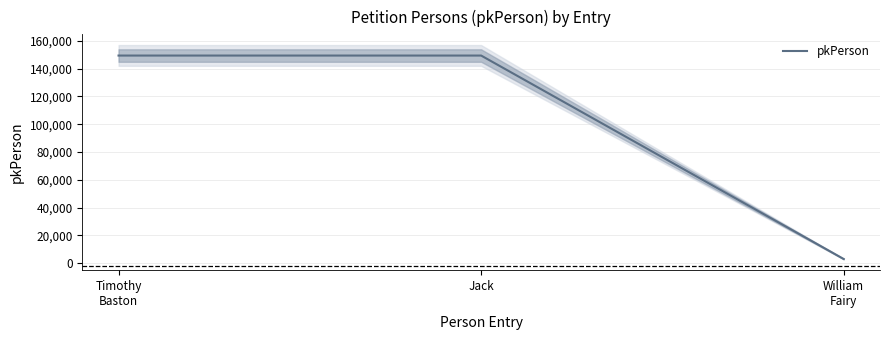

Rank the categories by value from lowest to highest.

William
Fairy, Timothy
Baston, Jack